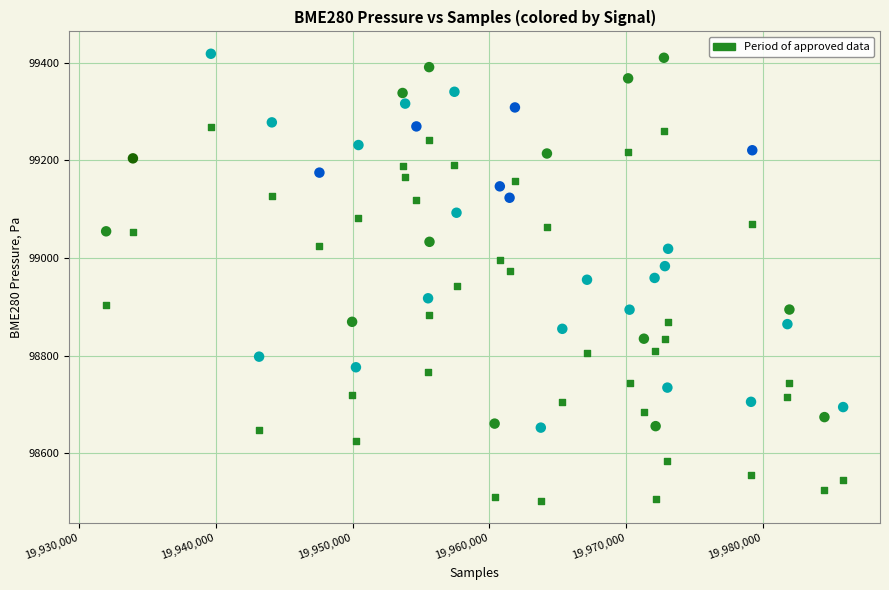

Across all data points, what is the range of Y values (max minus min)?

915.2